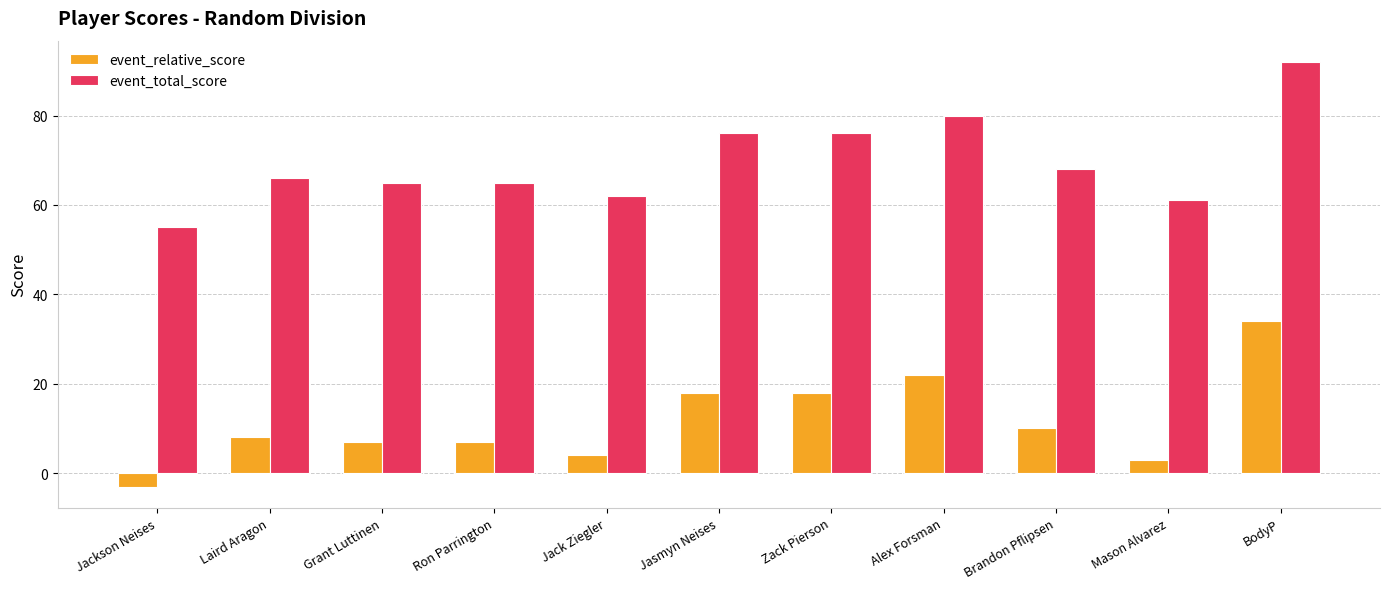

Which series has the largest total across all categories?

event_total_score